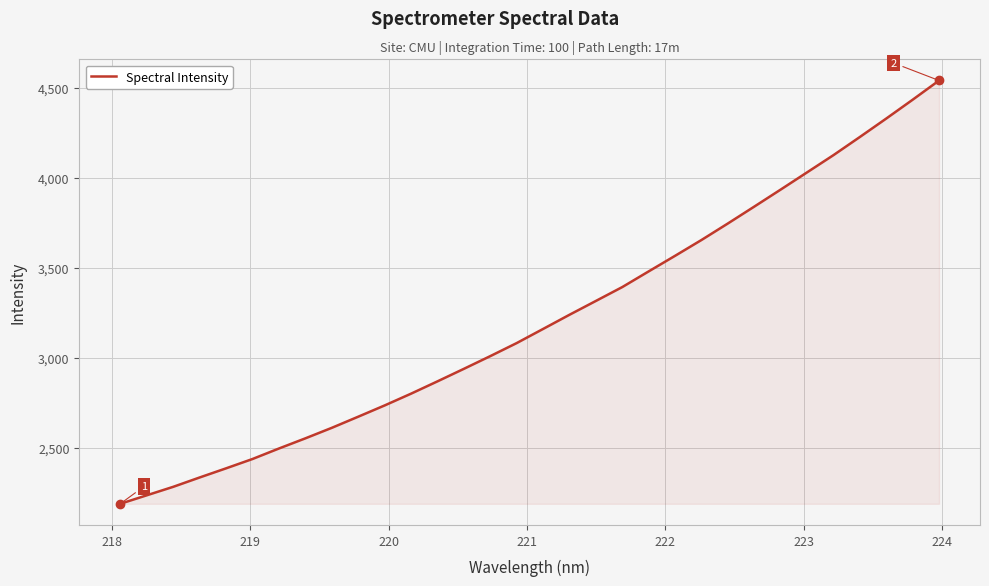

What is the greatest value displayed?

4539.5